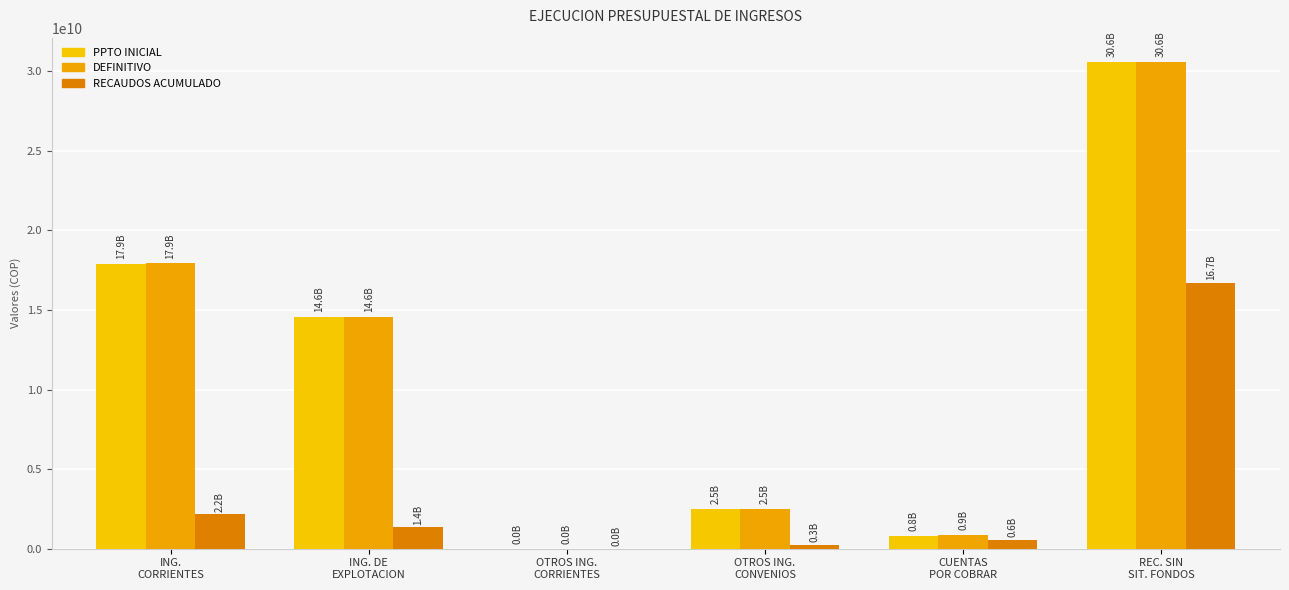

How many groups of bars are there?

6